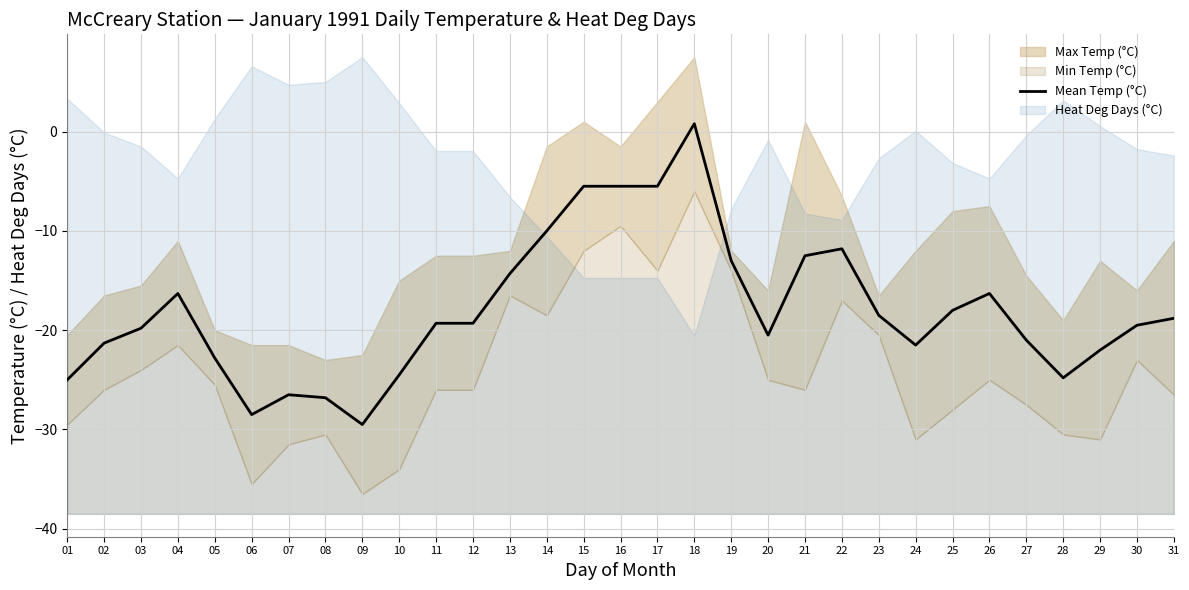

The Mean Temp (°C) series shows -19.8 at 03. True or false?

True